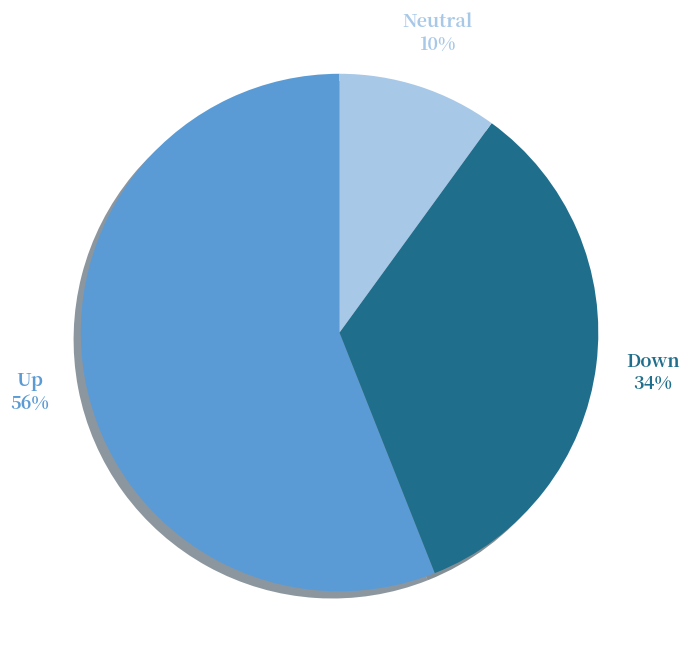

To the nearest percent, what percentage of the pie is Neutral?

10%